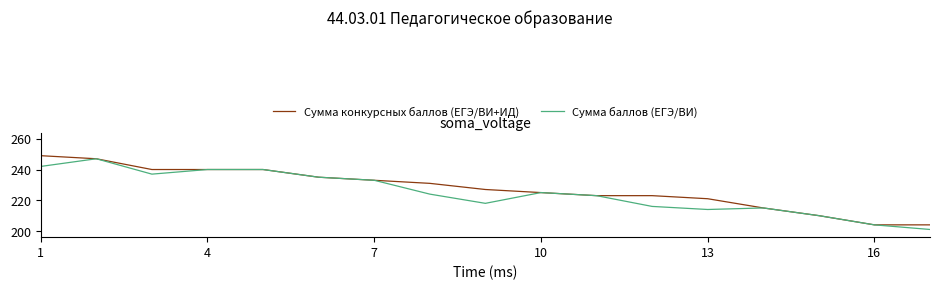

What are all the series names shown in the legend?

Сумма конкурсных баллов (ЕГЭ/ВИ+ИД), Сумма баллов (ЕГЭ/ВИ)